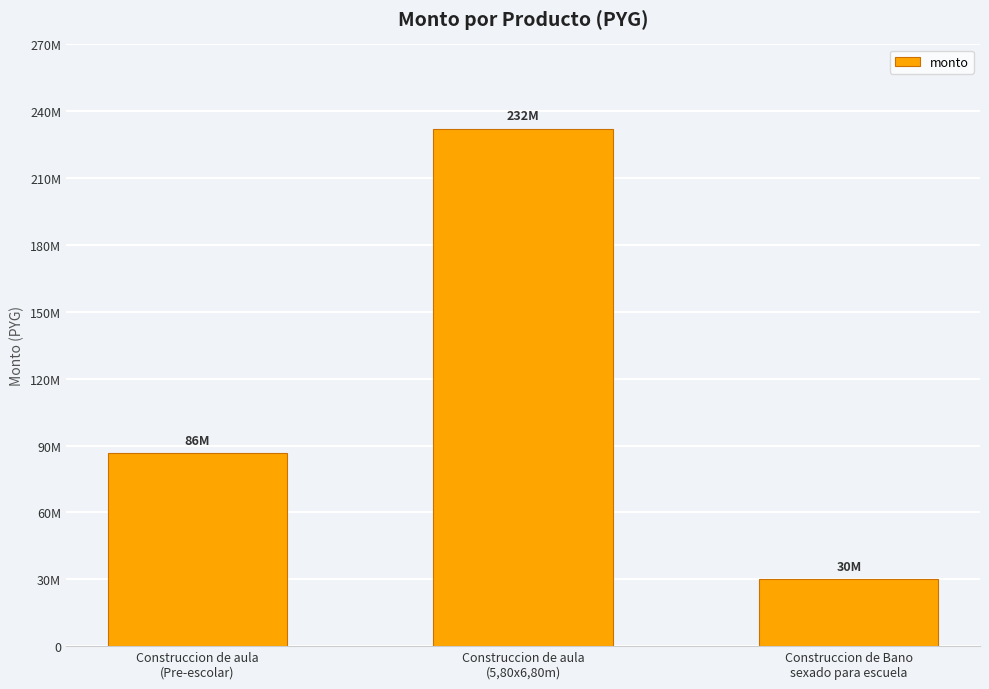

At which label is the value closest to 131000000?

Construccion de aula
(Pre-escolar)